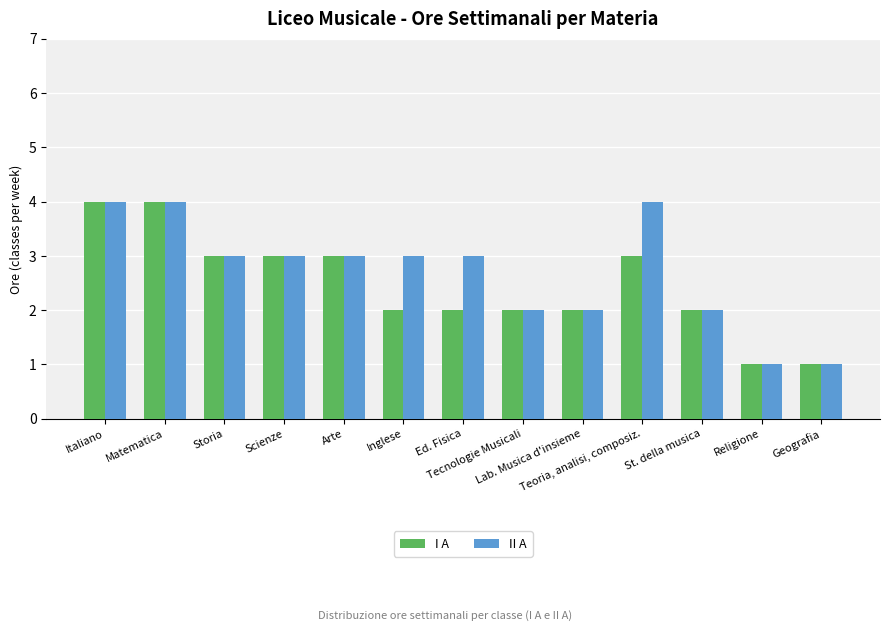

What is the difference between the maximum and minimum values in the II A series?

3